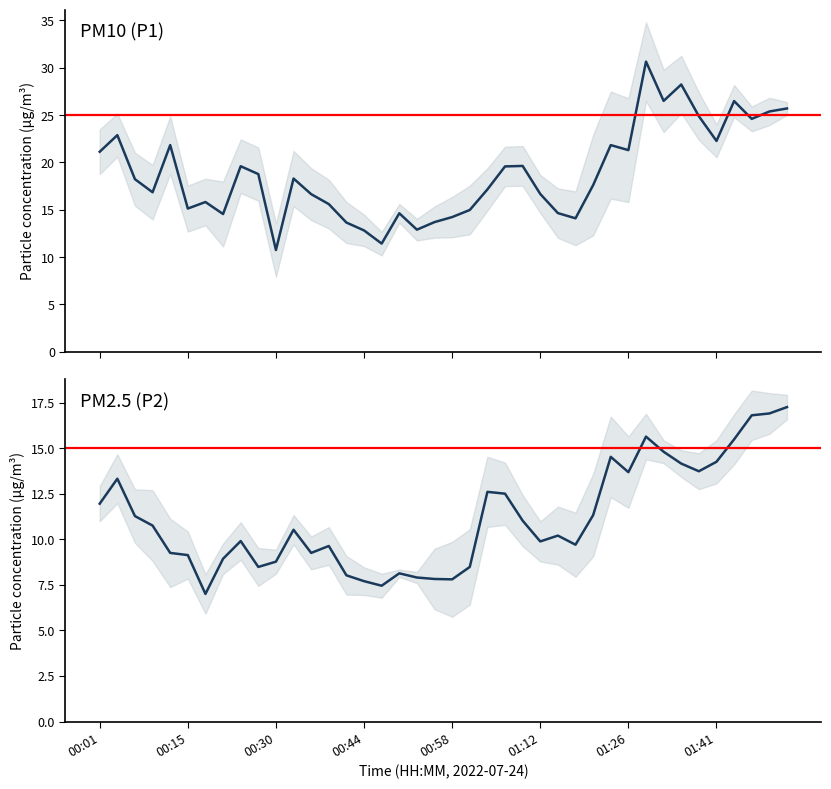

What is the spread (max minus min) of values at 00:44?

5.1